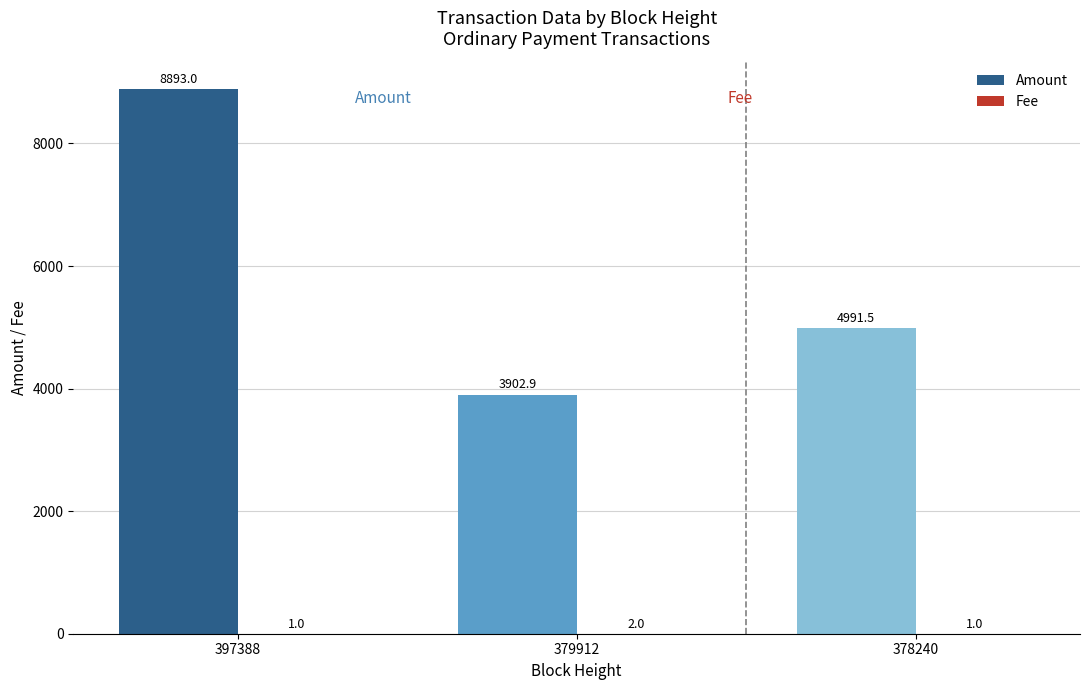

Are the bars horizontal?

No